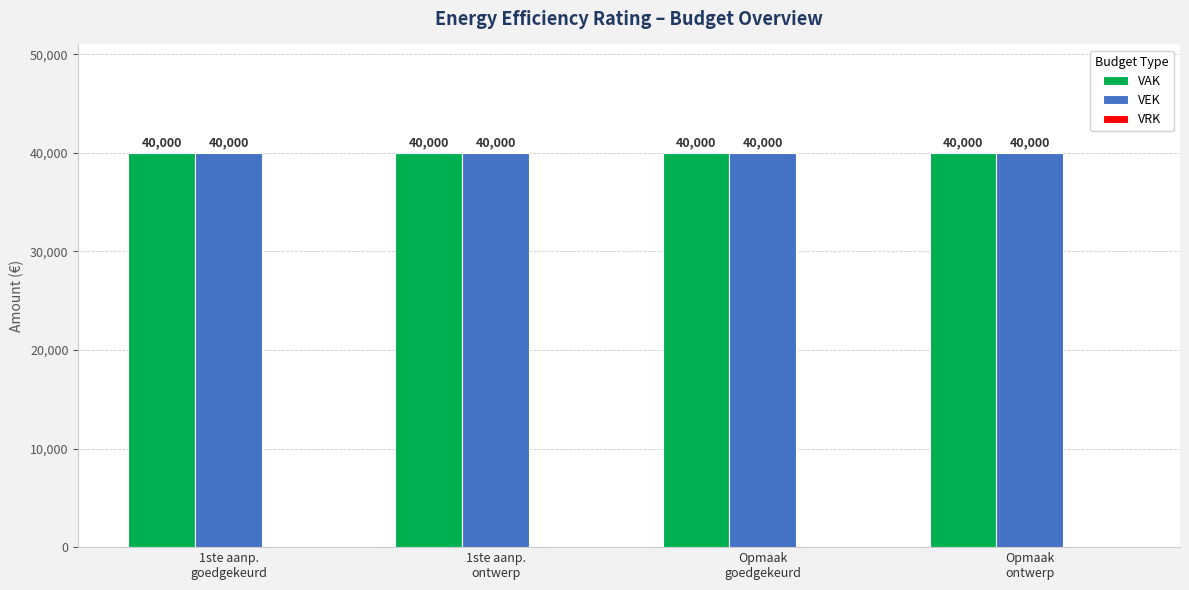

How many series are shown in this chart?

3